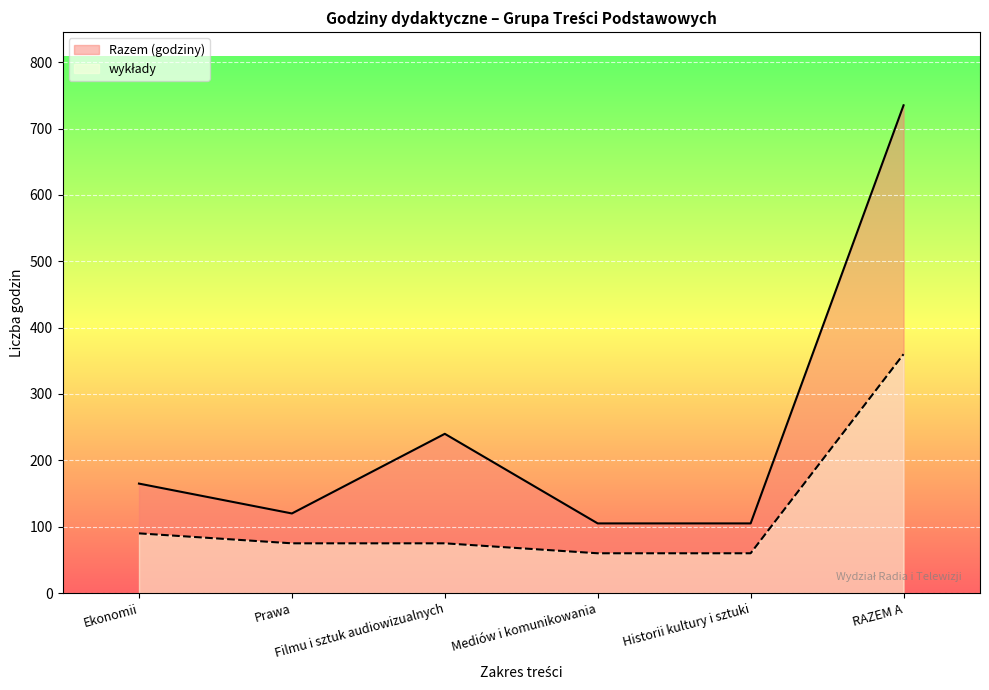

Between Ekonomii and Historii kultury i sztuki, which series saw the biggest shift?

Razem (godziny)